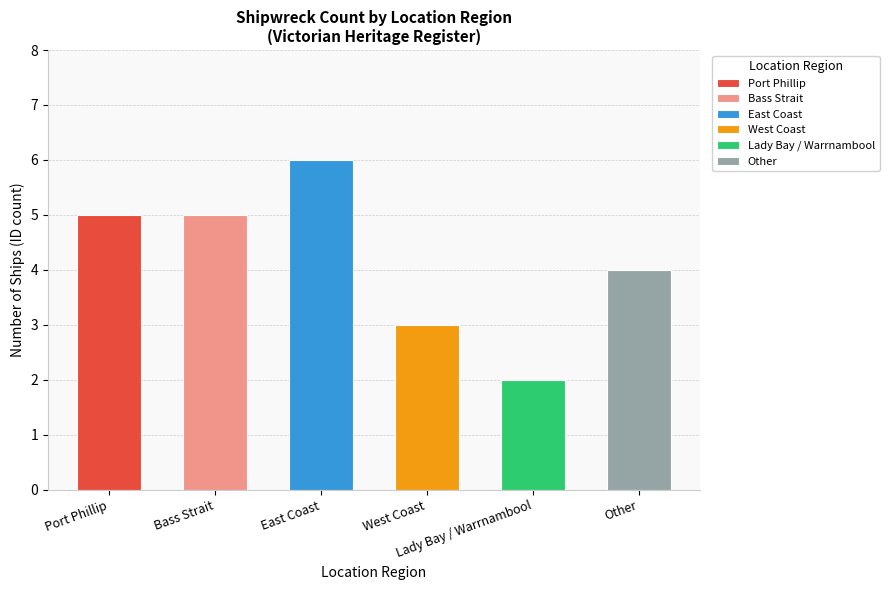

What is the average value?

4